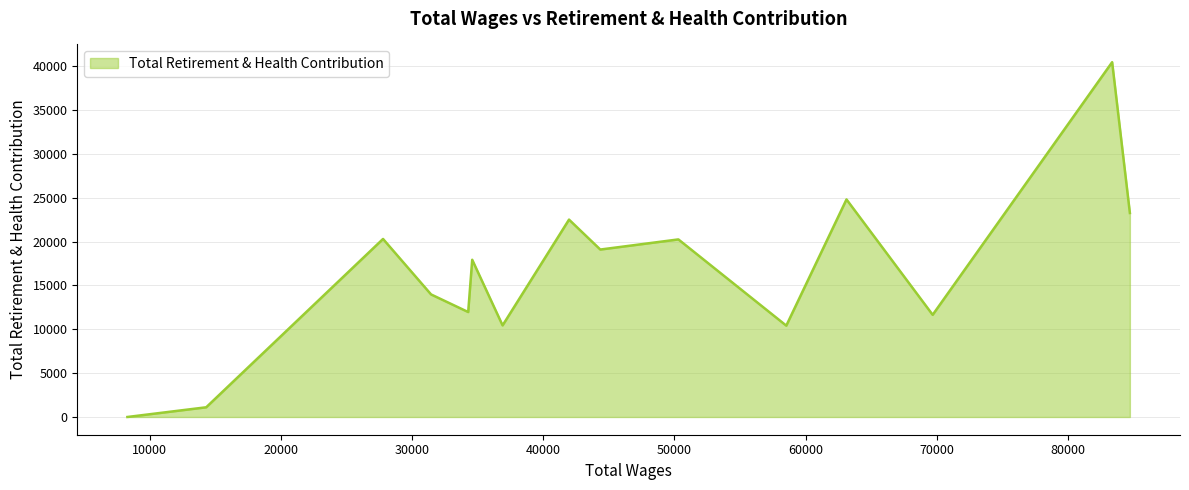

What is the maximum value shown in the chart?

40443